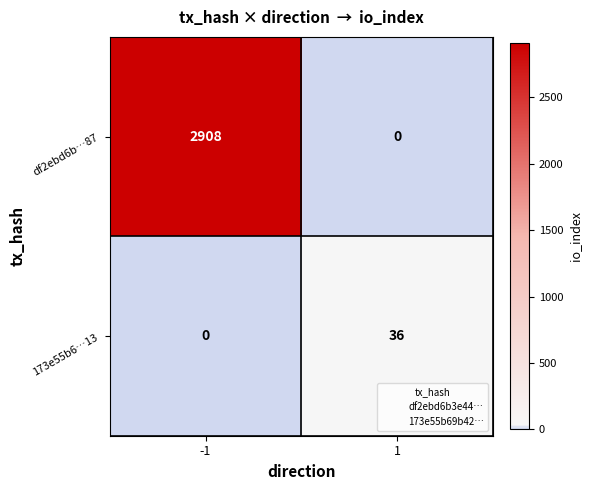

Reading left to right, what are all the values shown in this chart?

df2ebd6b…87: 2908	0
173e55b6…13: 0	36